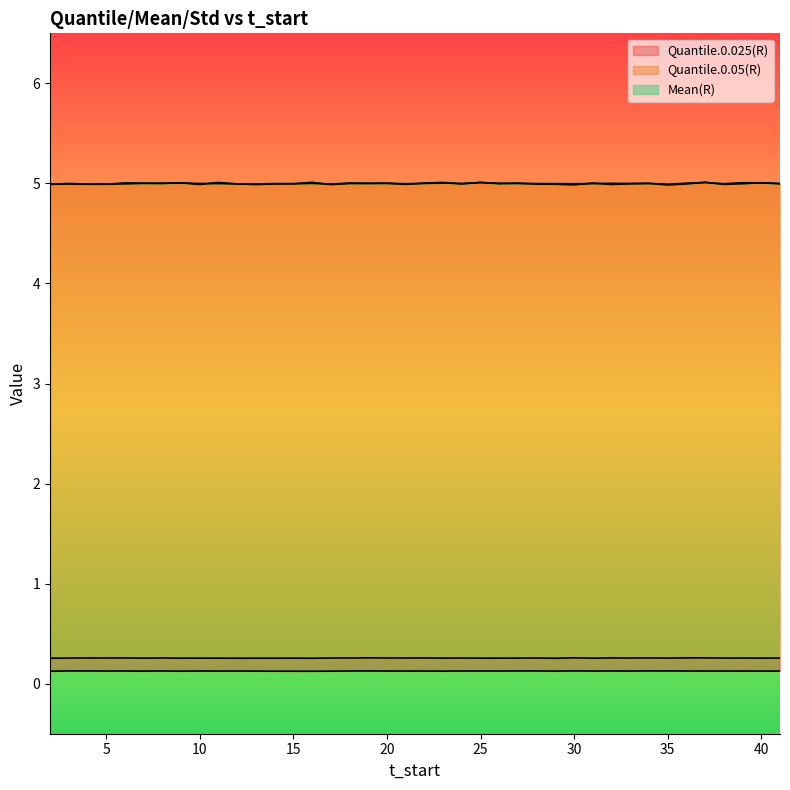

Where is the first local maximum for Quantile.0.025(R)?

4